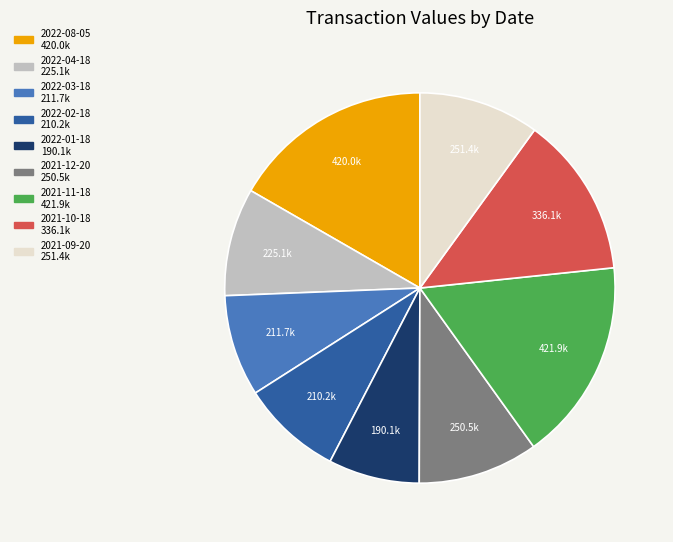

What is the smallest slice in the pie chart?

2022-01-18